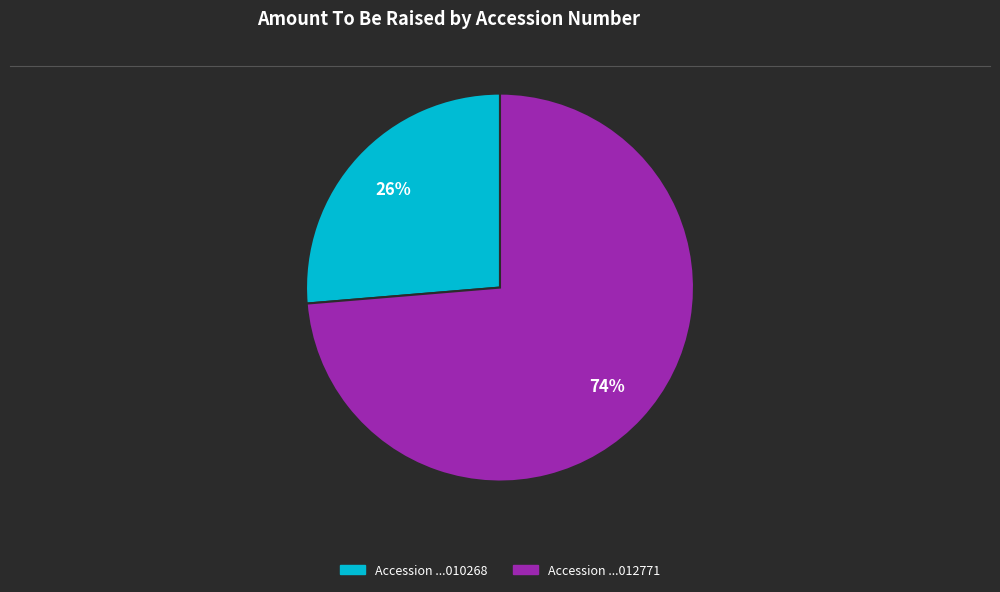

Is there any slice that represents more than half of the pie?

Yes